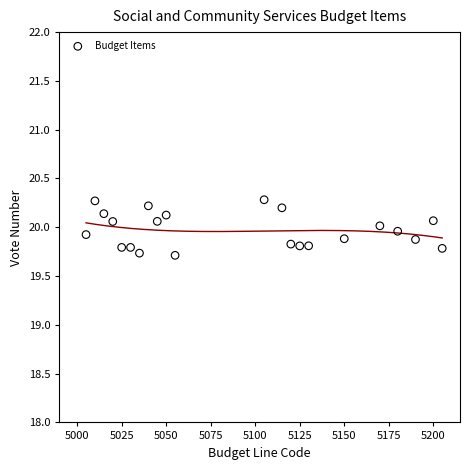

What is the range of Y values (max minus min)?

0.6